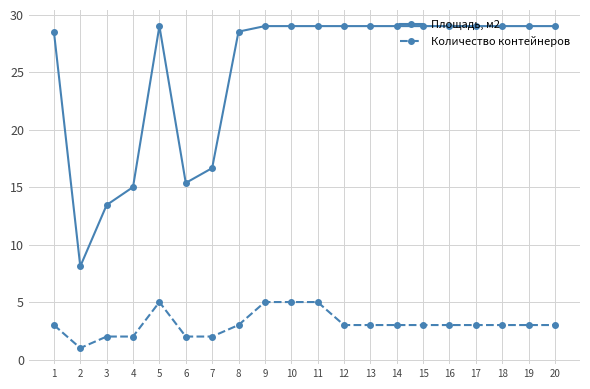

What is the spread (max minus min) of values at 16?

26.0